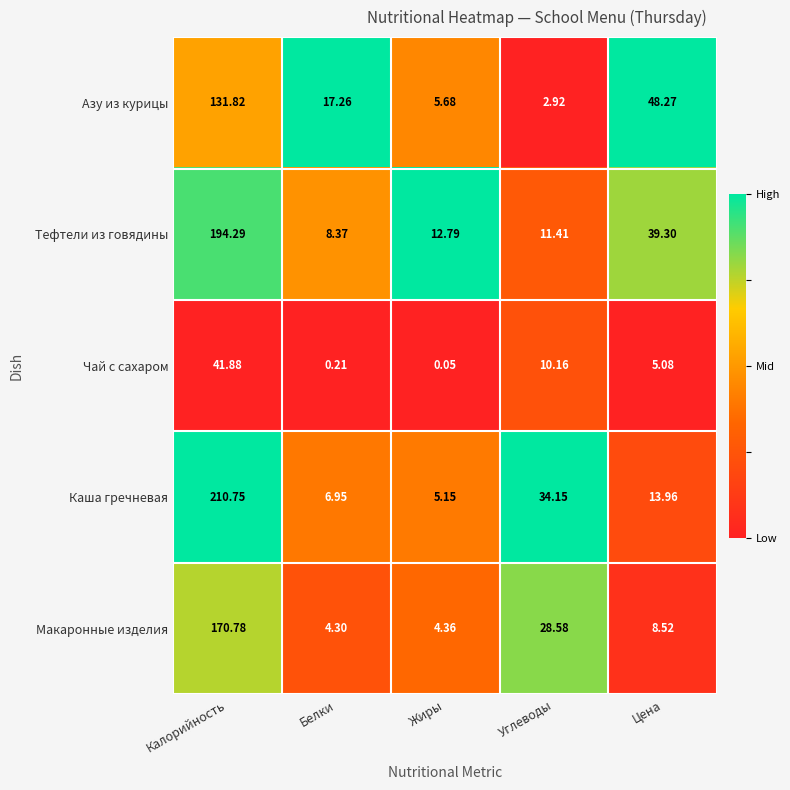

List the series in order of their peak value, lowest first.

Чай с сахаром, Азу из курицы, Макаронные изделия, Тефтели из говядины, Каша гречневая